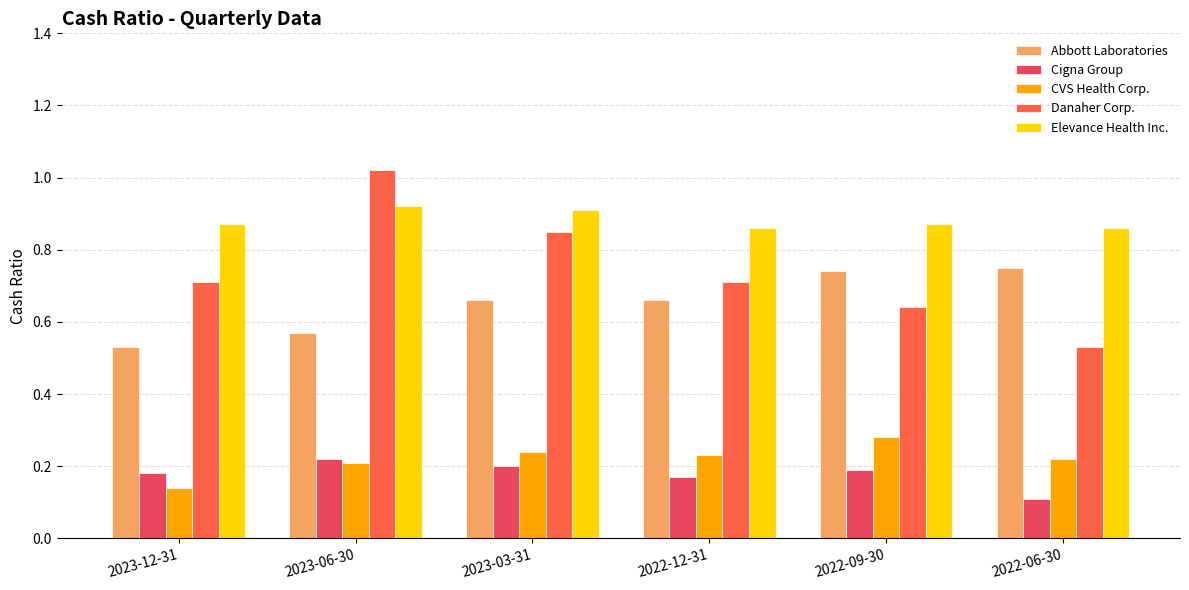

What is the sum of the Elevance Health Inc. values at 2023-12-31 and 2022-06-30?

1.7